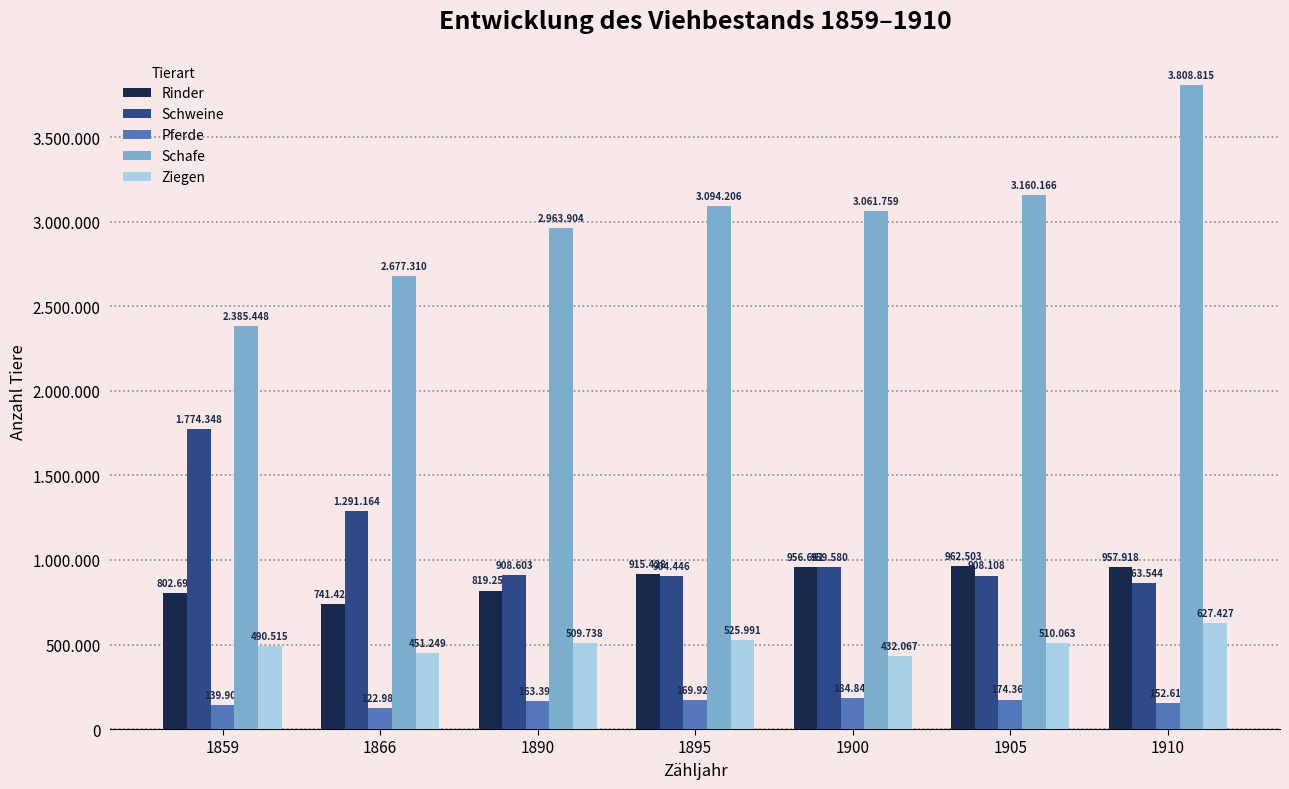

Does the chart contain stacked bars?

No